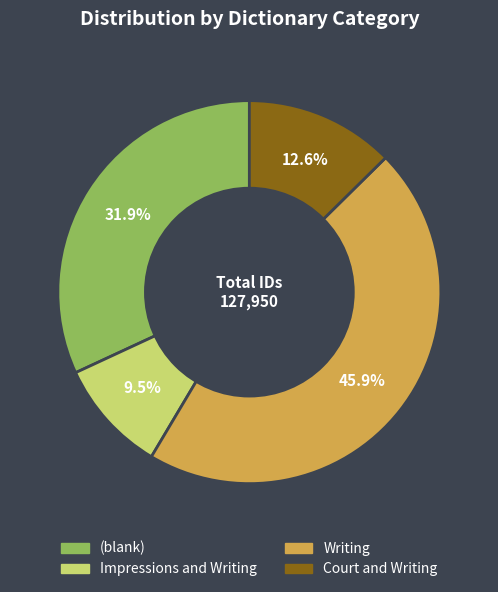

Does any single category account for the majority?

No